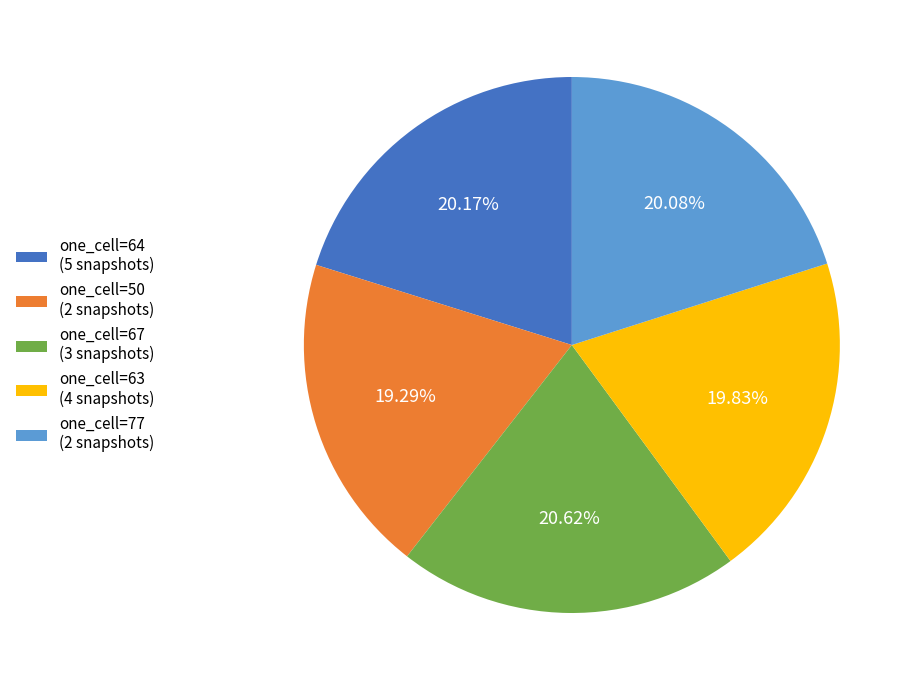

Between one_cell=50 (2 snapshots) and one_cell=77 (2 snapshots), which is larger?

one_cell=77 (2 snapshots)